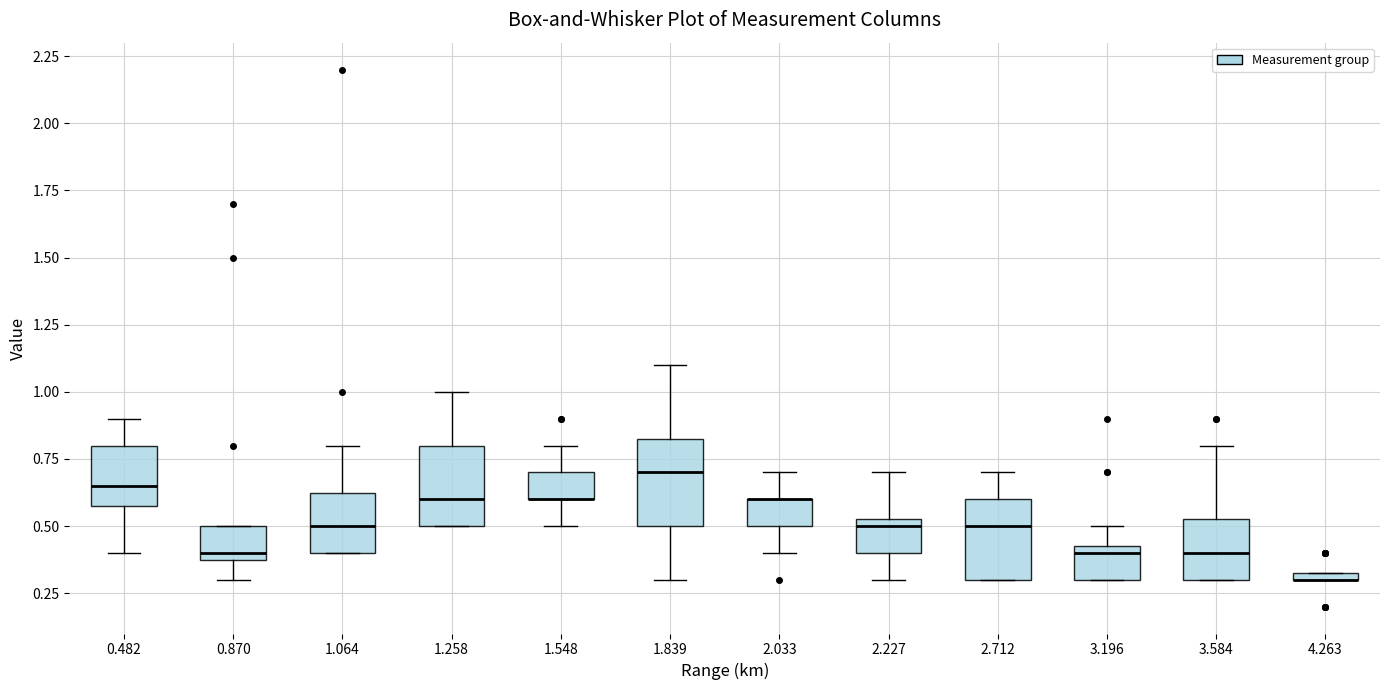

Where does the upper whisker of the box at x = 1.258 end on the y-axis? The values are not printed on the chart, so give them approximately, as read against the axis.

1.00